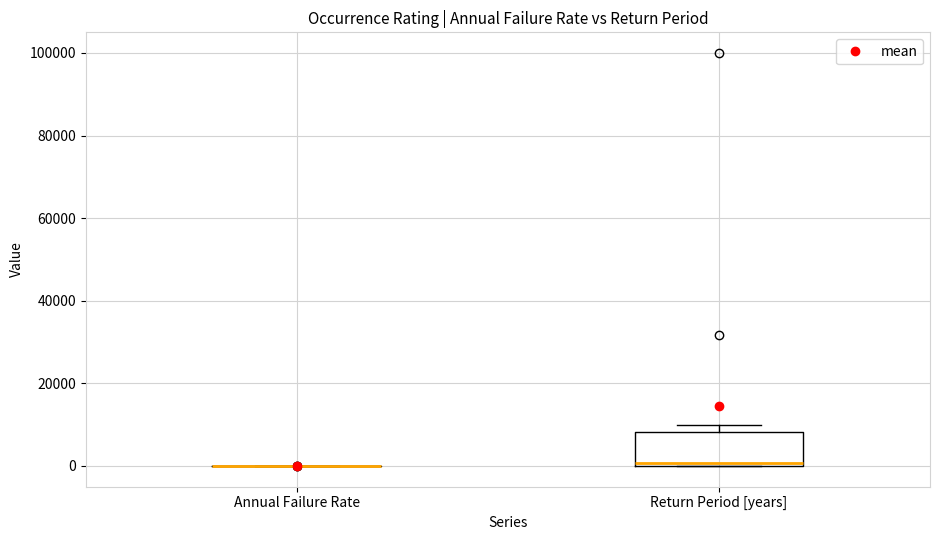

Which box is the tallest, from its lower edge to its upper edge?

Return Period [years]